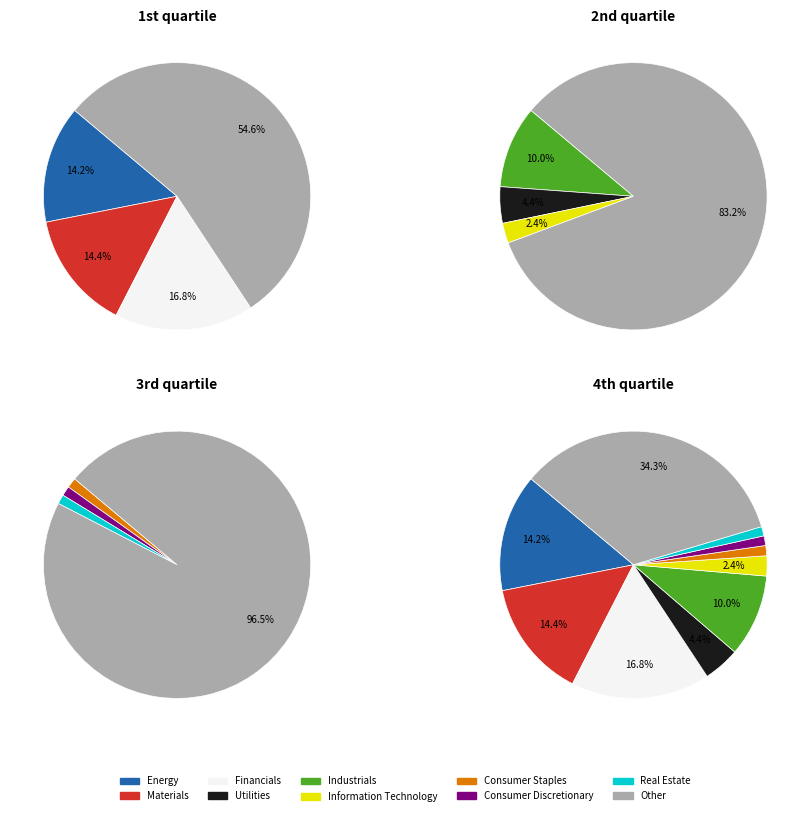

How much of the chart is everything except Consumer Discretionary?

98.8%